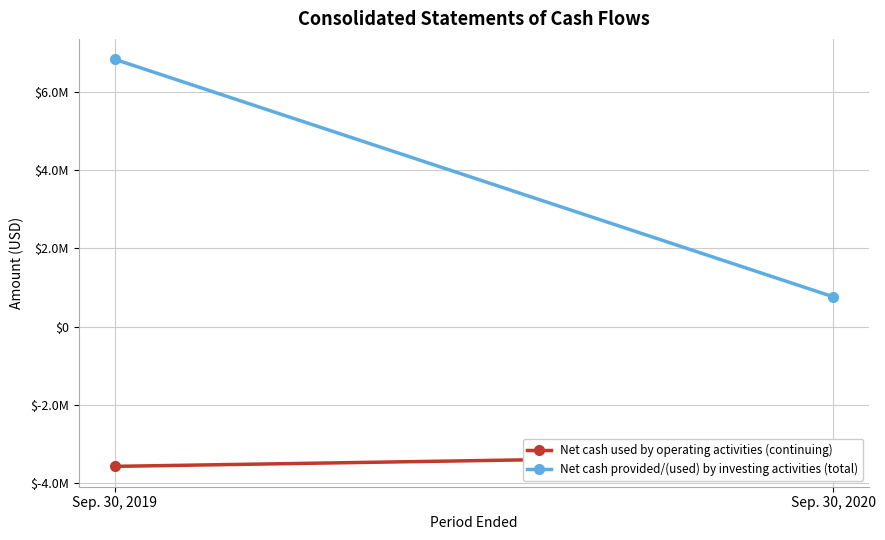

Where is Net cash provided/(used) by investing activities (total) nearest to the value 3802161?

Sep. 30, 2019